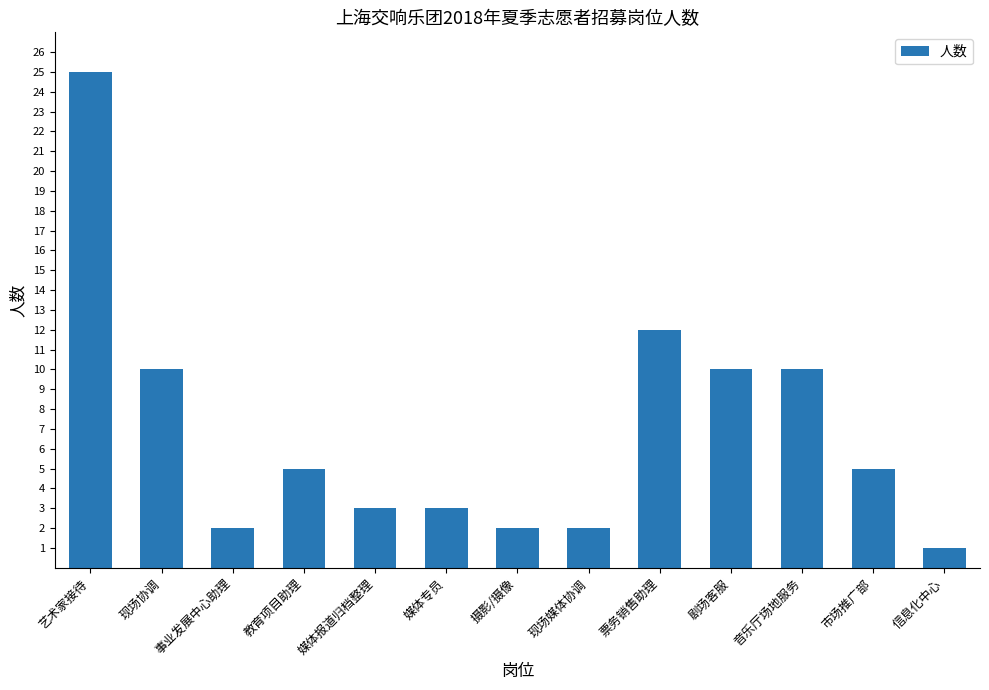

What is the label of the 9th bar from the left?

票务销售助理